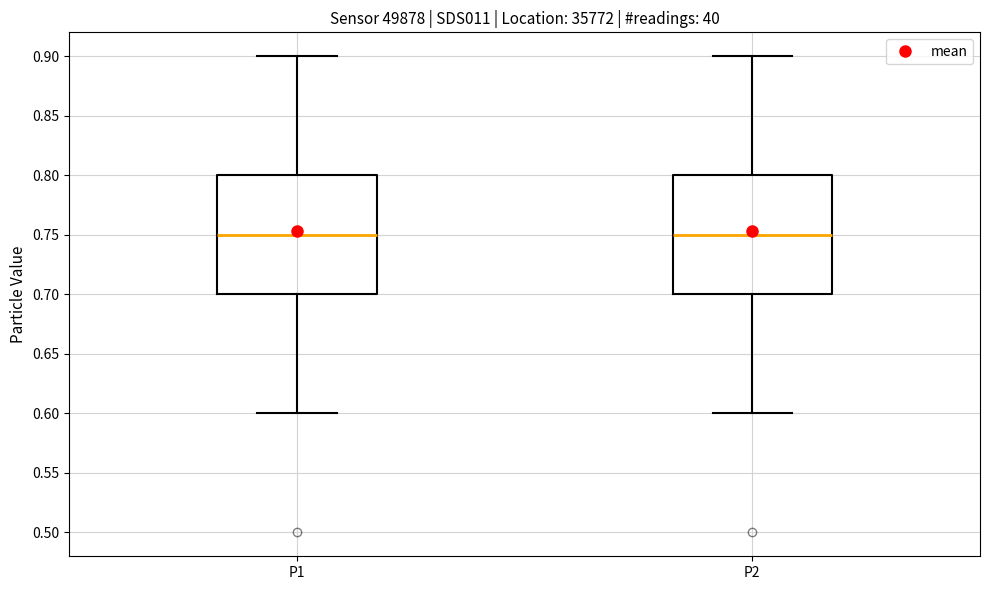

Where is the lower edge of the box for P1 on the y-axis? The values are not printed on the chart, so give them approximately, as read against the axis.

0.70